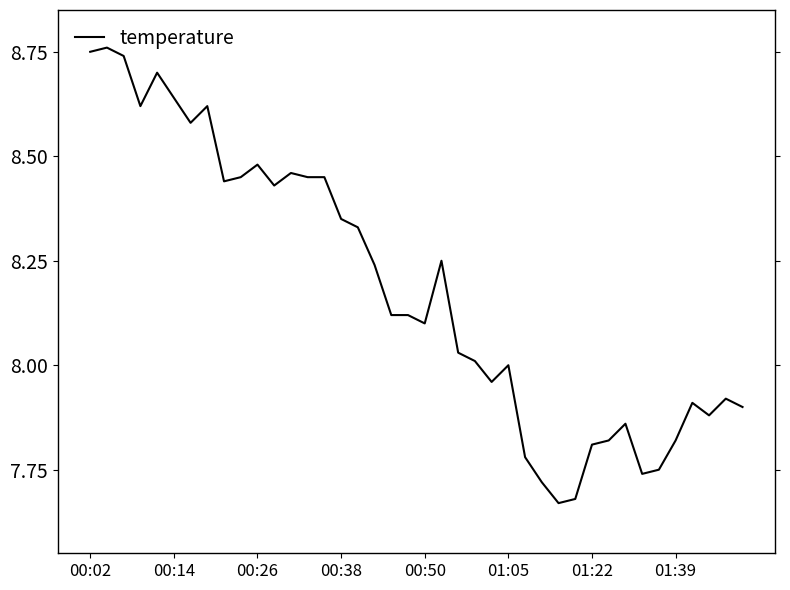

How many lines are shown in the chart?

1